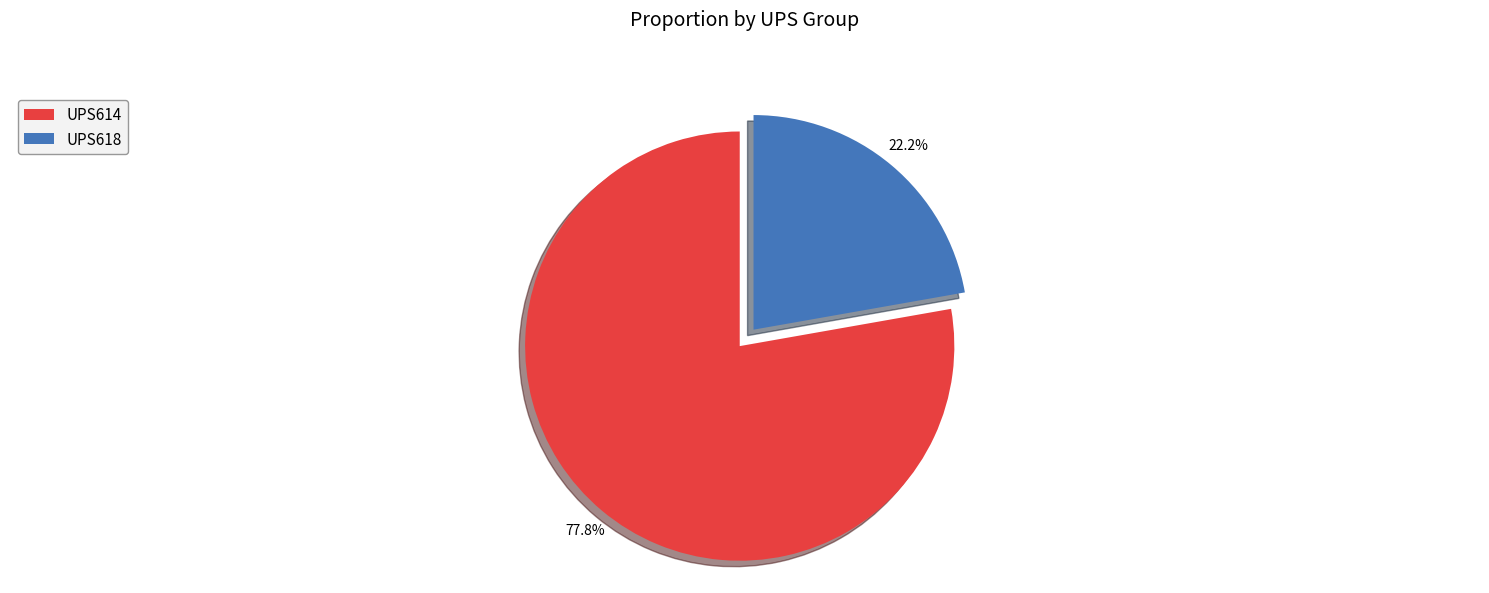

Rank the categories by value from lowest to highest.

UPS618, UPS614